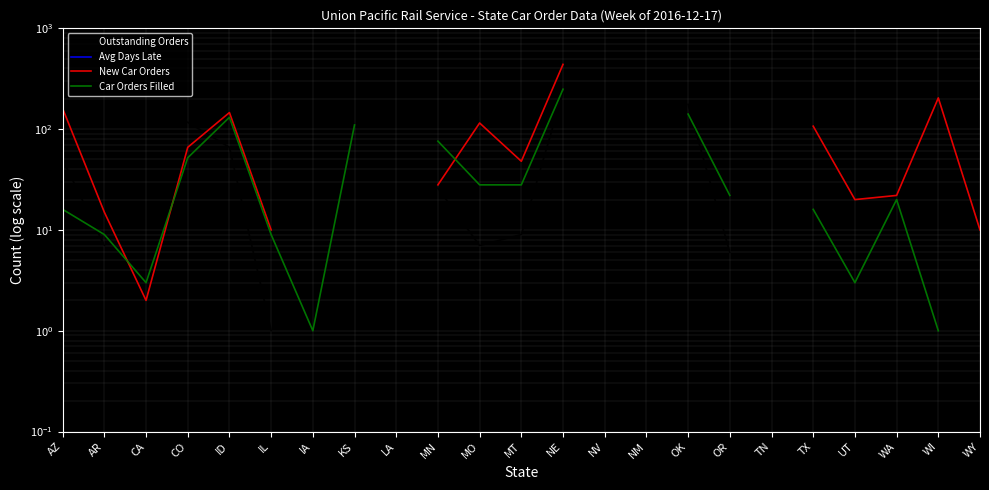

The New Car Orders series shows 29.8 at WA. True or false?

False